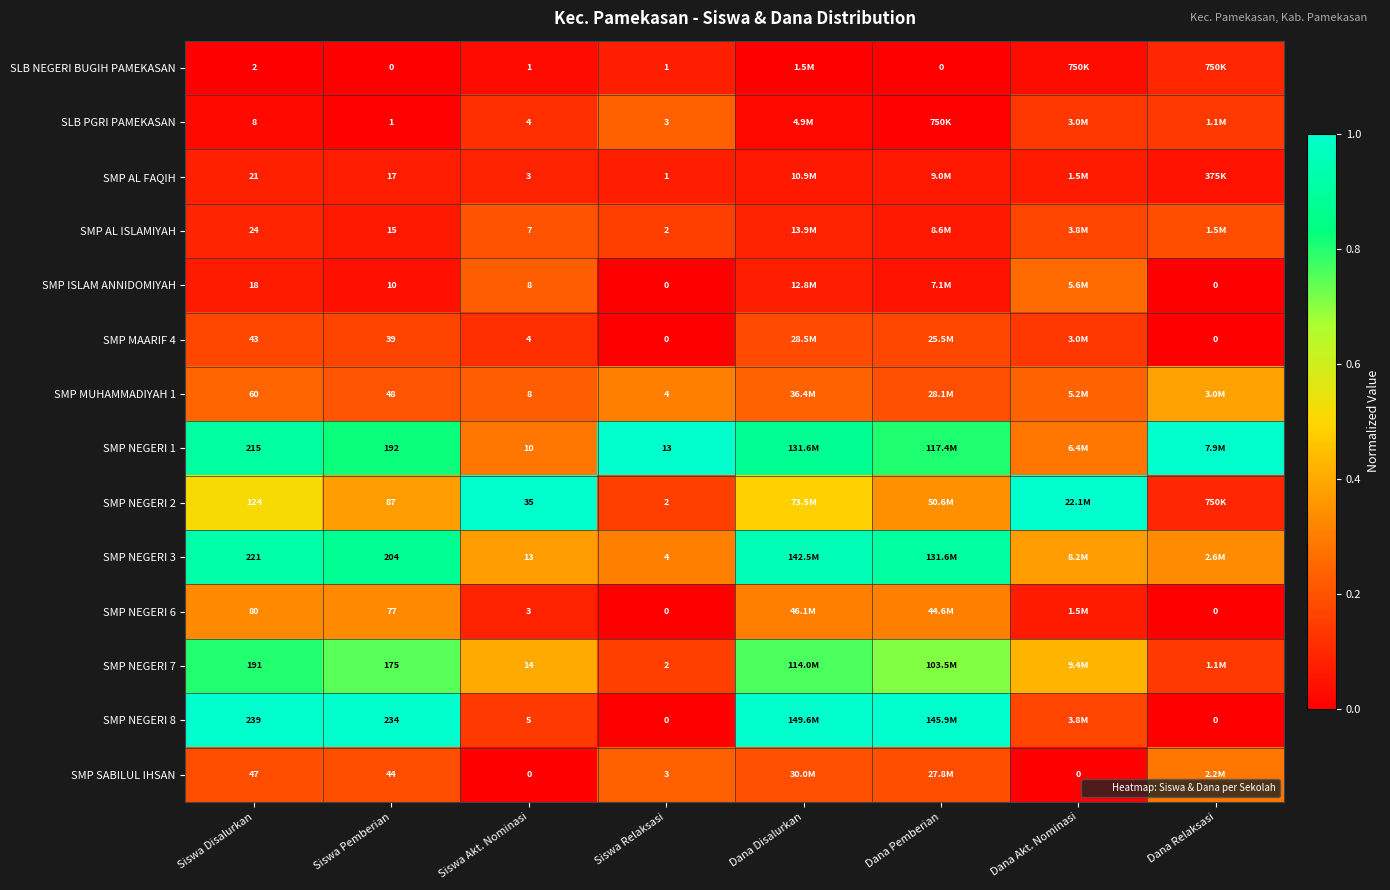

At Siswa Disalurkan, list the series in order from smallest to largest.

SLB NEGERI BUGIH PAMEKASAN, SLB PGRI PAMEKASAN, SMP ISLAM ANNIDOMIYAH, SMP AL FAQIH, SMP AL ISLAMIYAH, SMP MAARIF 4, SMP SABILUL IHSAN, SMP MUHAMMADIYAH 1, SMP NEGERI 6, SMP NEGERI 2, SMP NEGERI 7, SMP NEGERI 1, SMP NEGERI 3, SMP NEGERI 8